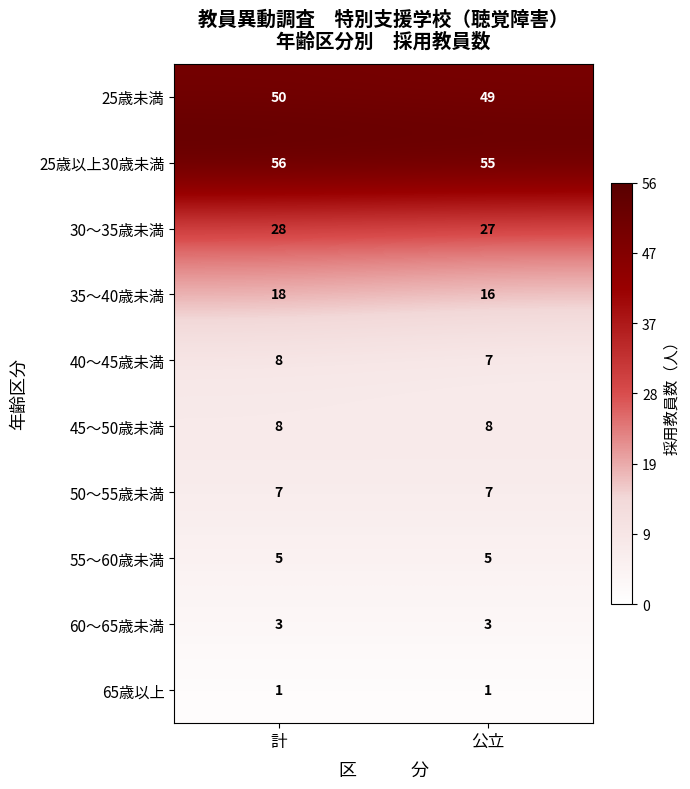

What is the maximum value shown in the chart?

56